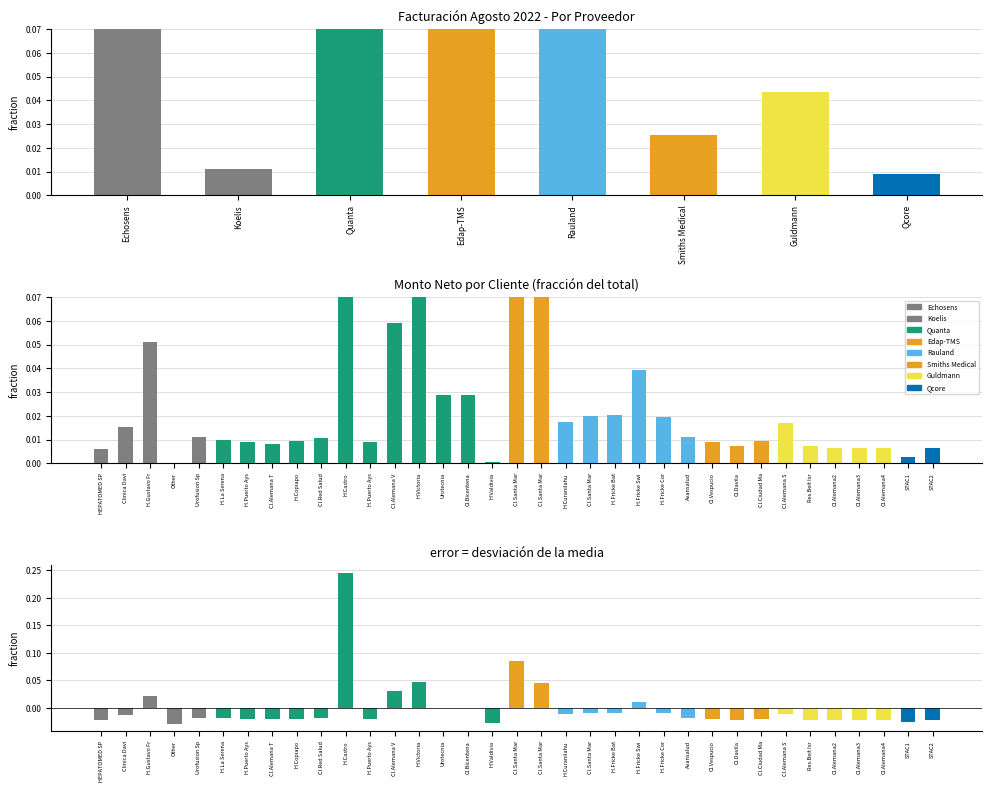

Reading left to right, what are all the values shown in this chart?

Echosens=0.1	Koelis=0.0	Quanta=0.5	Edap-TMS=0.2	Rauland=0.1	Smiths Medical=0.0	Guldmann=0.0	Qcore=0.0